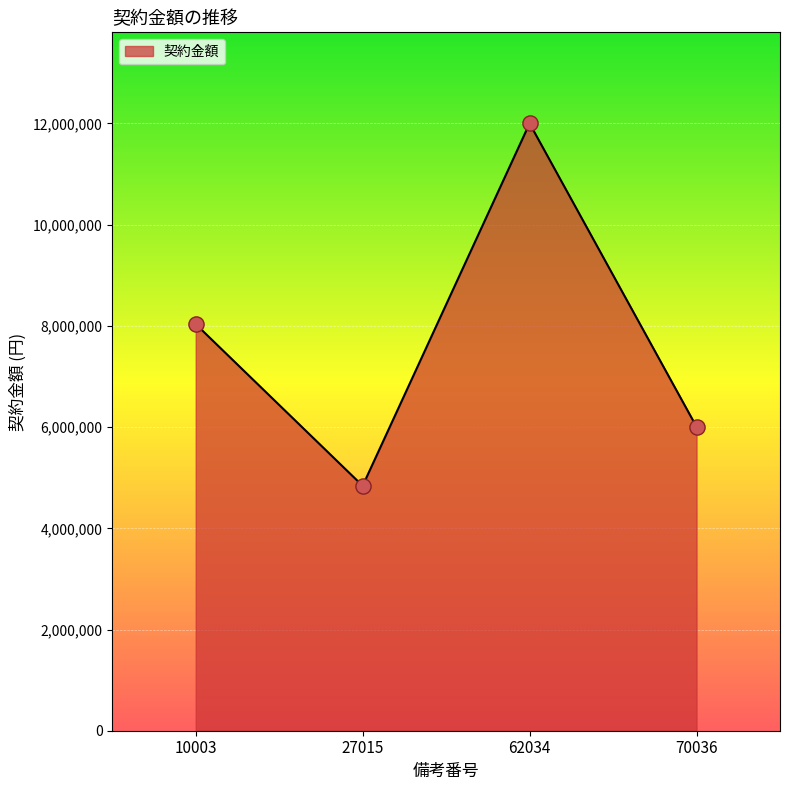

Between 62034 and 10003, which is larger?

62034